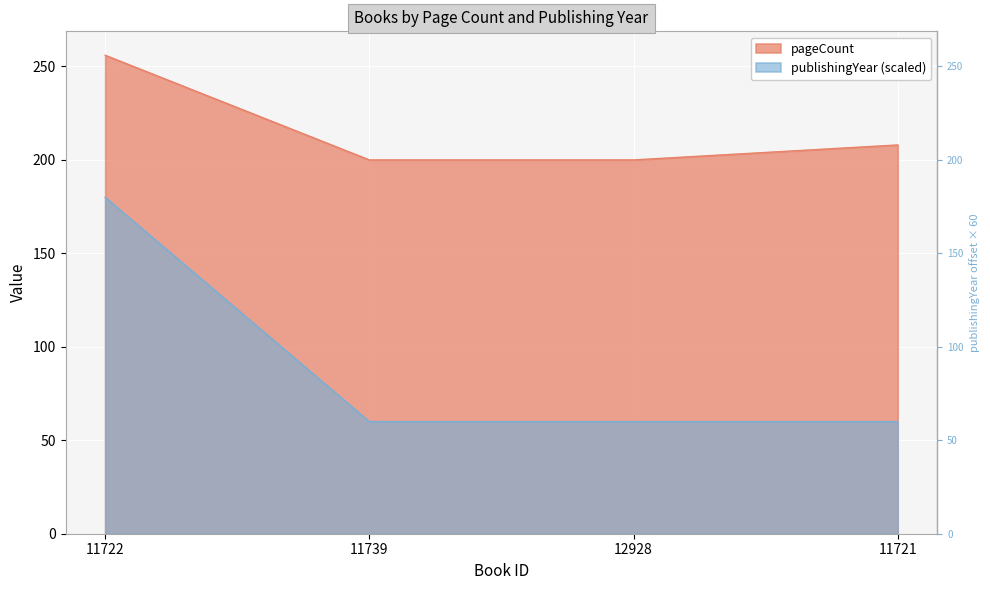

What are all the series names shown in the legend?

pageCount, publishingYear